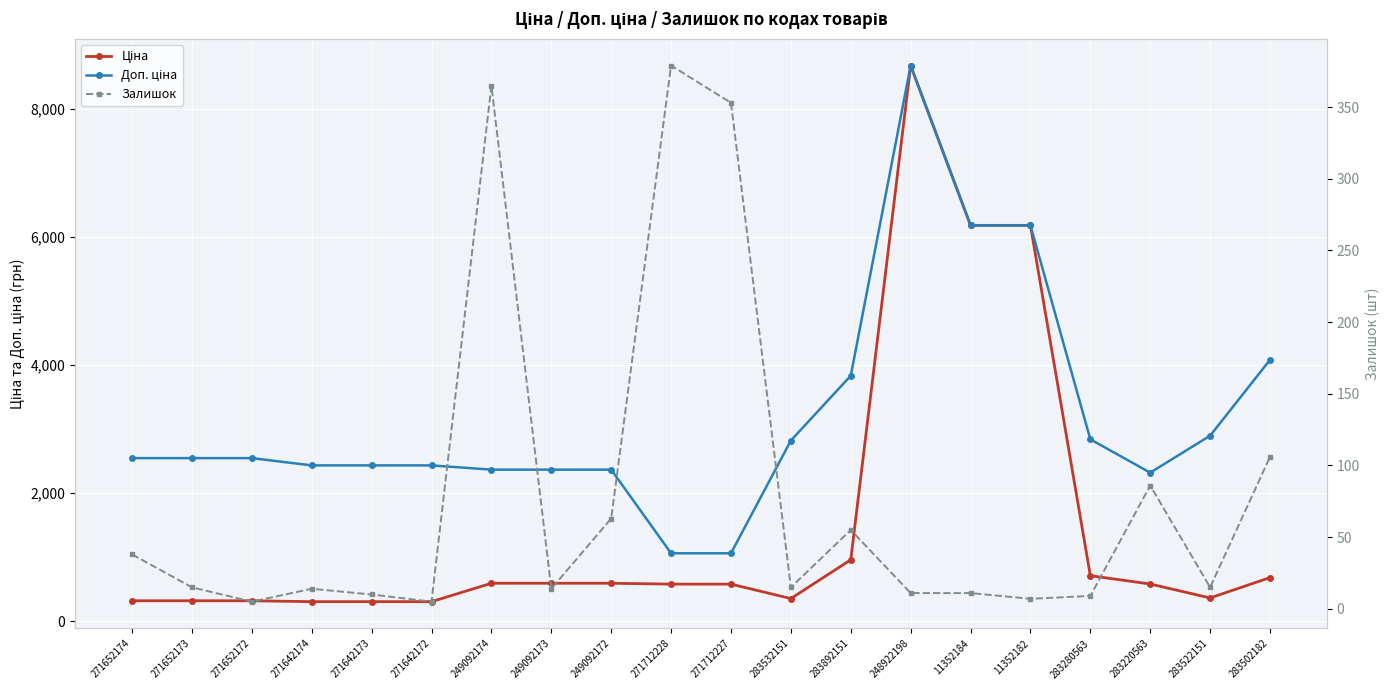

True or false: Ціна and Залишок cross at least once.

False